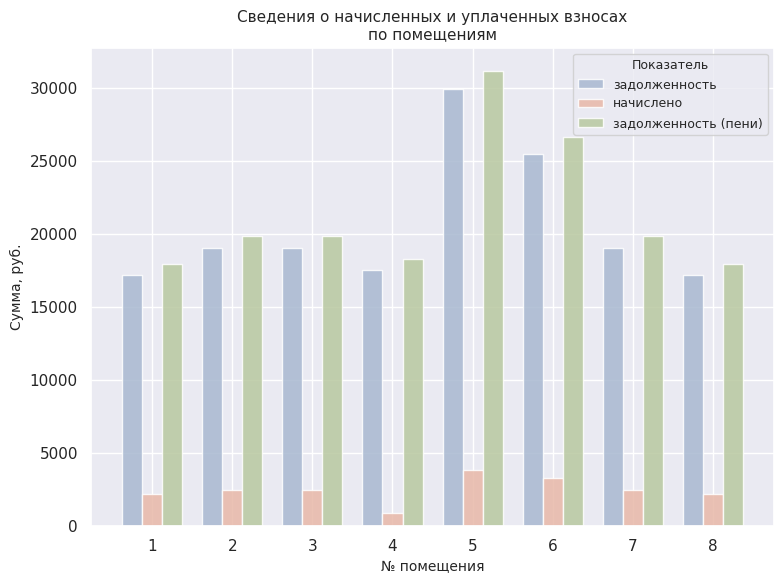

Which series changed the most between 2 and 6?

задолженность (пени)